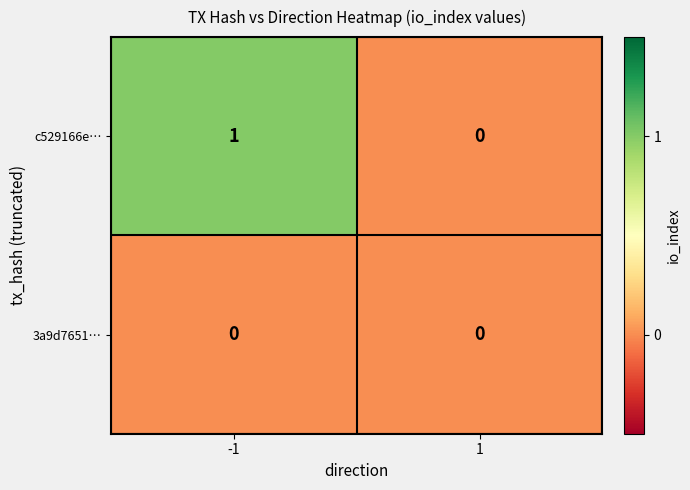

List the series in order of their peak value, highest first.

c529166e…, 3a9d7651…